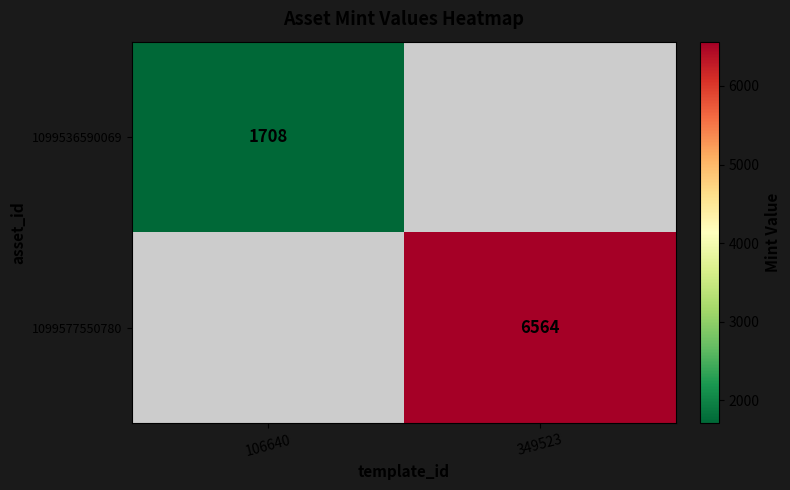

Is the value of 1099577550780 at 349523 greater than the value of 1099536590069 at 106640?

Yes